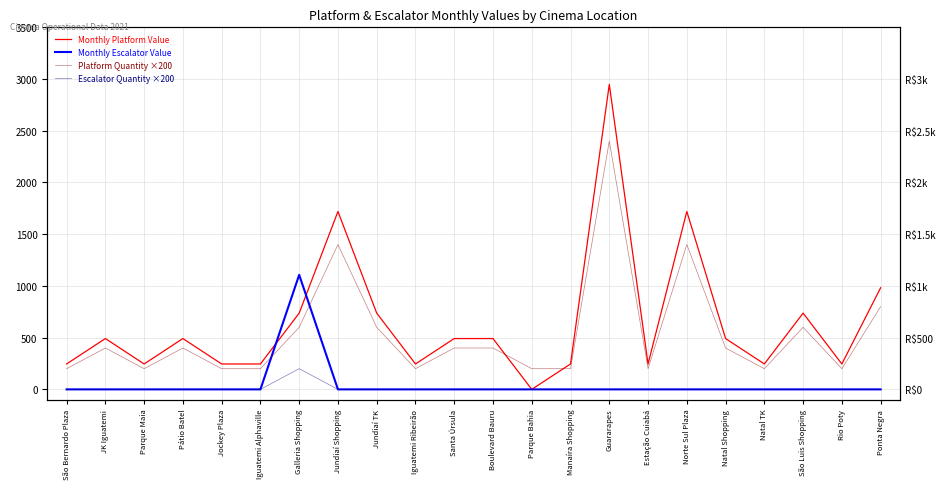

Which has a higher value, Boulevard Bauru or São Bernardo Plaza?

Boulevard Bauru